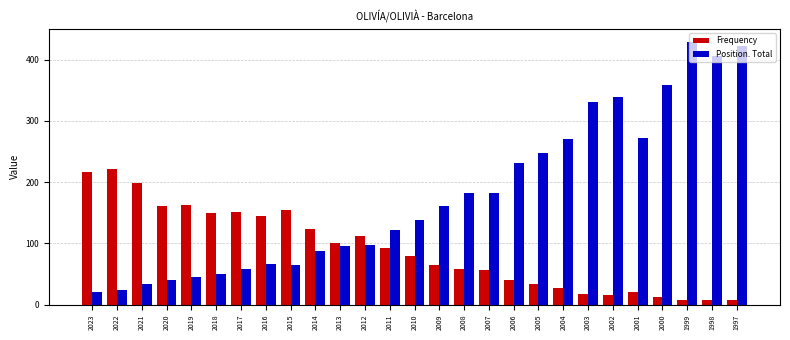

Which series changed the most between 2016 and 2003?

Position. Total